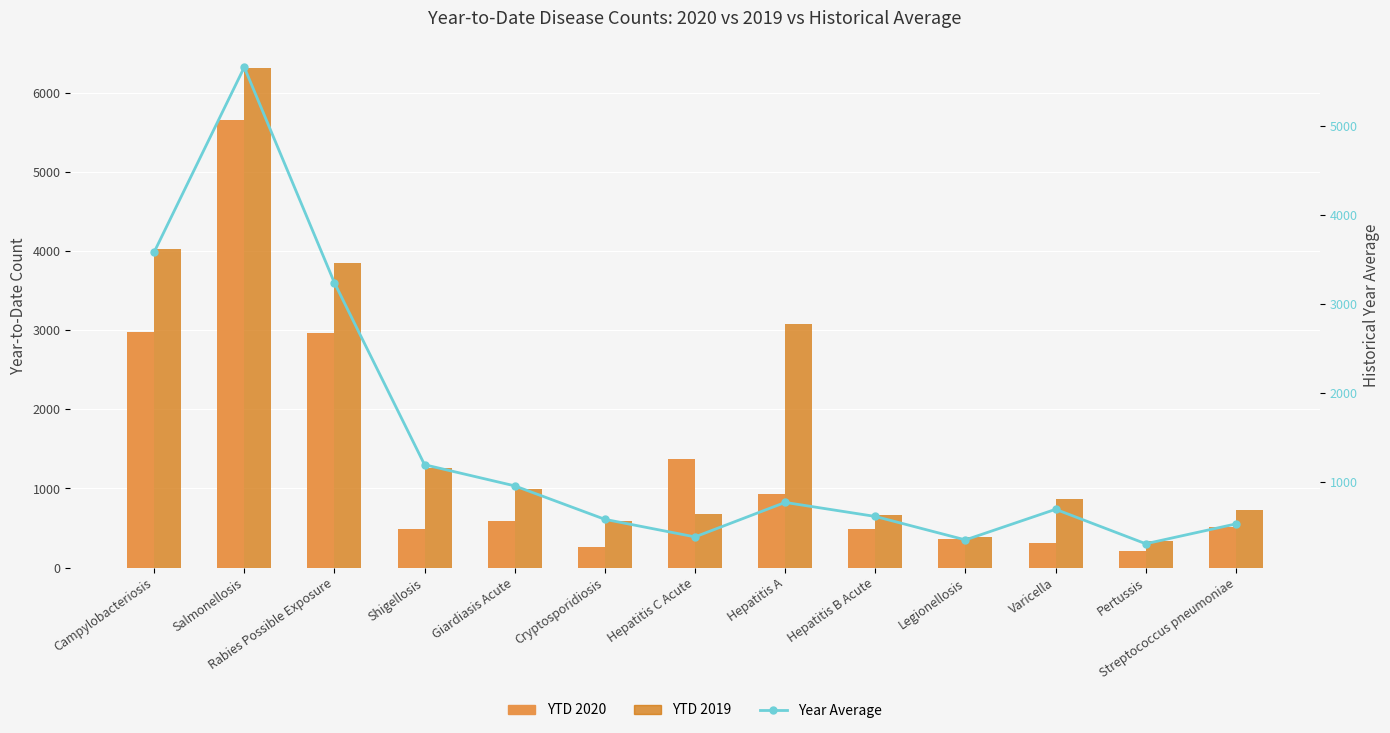

Is it true that YTD 2020 equals 2978.0 at Campylobacteriosis?

True